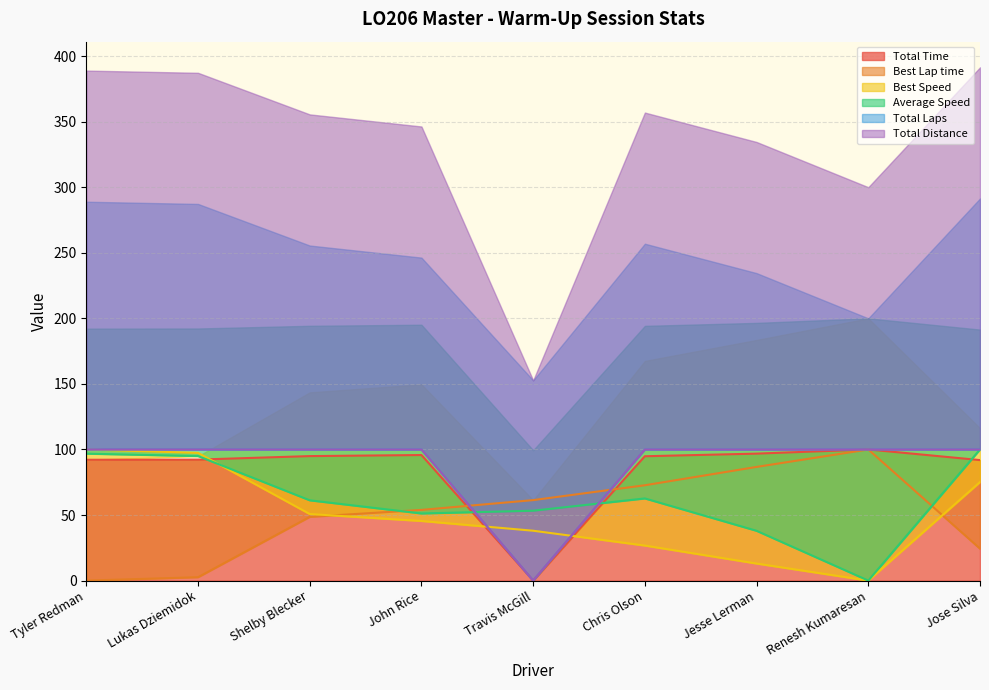

At which label is Total Distance closest to 50?

Tyler Redman